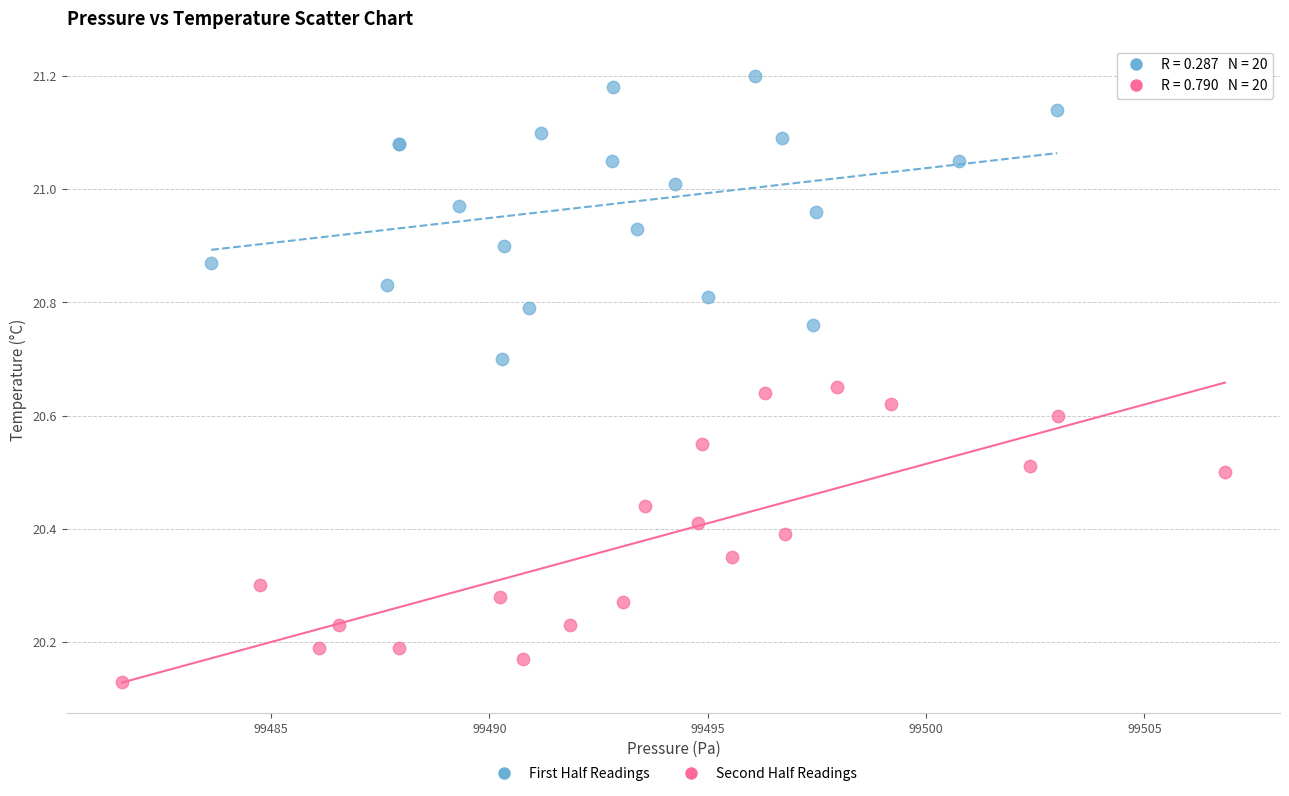

Which series contains the lowest Y value?

Second Half Readings